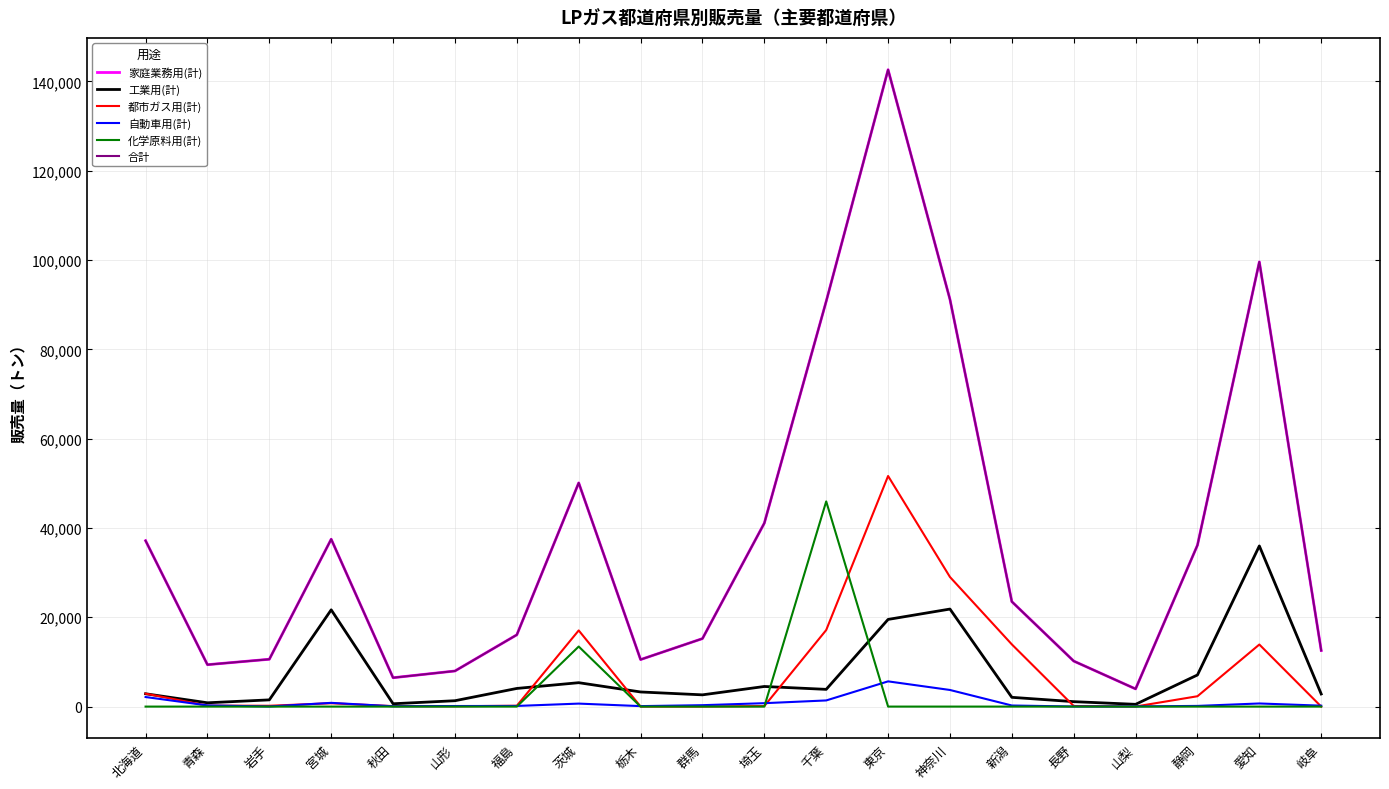

Reading left to right, transcribe all the data shown in this chart.

家庭業務用(計): 37148	9381	10599	37480	6462	7970	16072	50089	10528	15222	41078	90746	142597	91170	23499	10191	3957	36147	99570	12559
工業用(計): 2871	850	1503	21665	634	1314	4063	5351	3274	2629	4501	3857	19516	21837	2073	1105	506	7081	35971	2822
都市ガス用(計): 2901	213	186	746	104	74	191	17051	10	10	112	17139	51631	29016	13927	131	16	2318	13897	0
自動車用(計): 2140	262	21	837	70	127	145	668	106	315	762	1375	5648	3719	243	16	43	151	697	207
化学原料用(計): 0	0	0	0	0	0	0	13448	0	0	0	45940	0	0	0	0	0	0	0	0
合計: 37148	9381	10599	37480	6462	7970	16072	50089	10528	15222	41078	90746	142597	91170	23499	10191	3957	36147	99570	12559